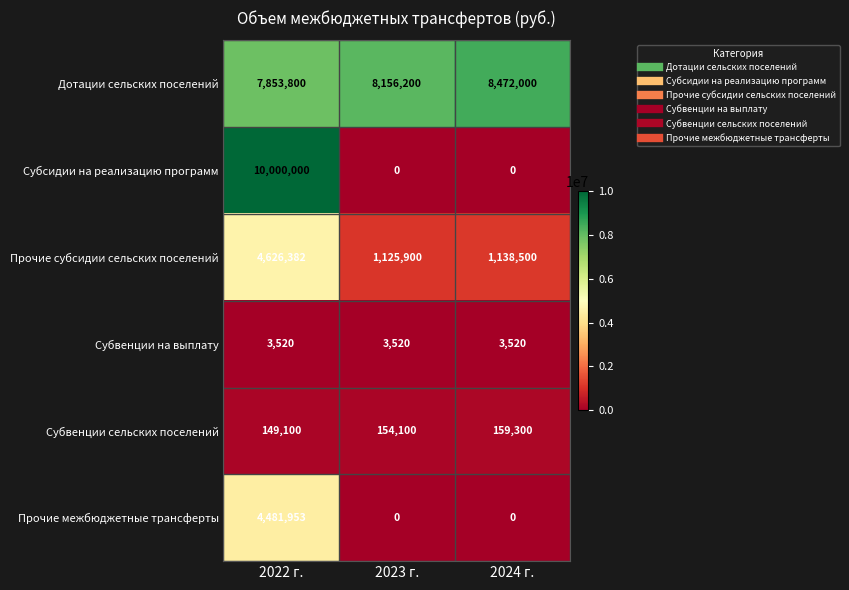

The value of Субсидии на реализацию программ at 2023 г. is 0. True or false?

True